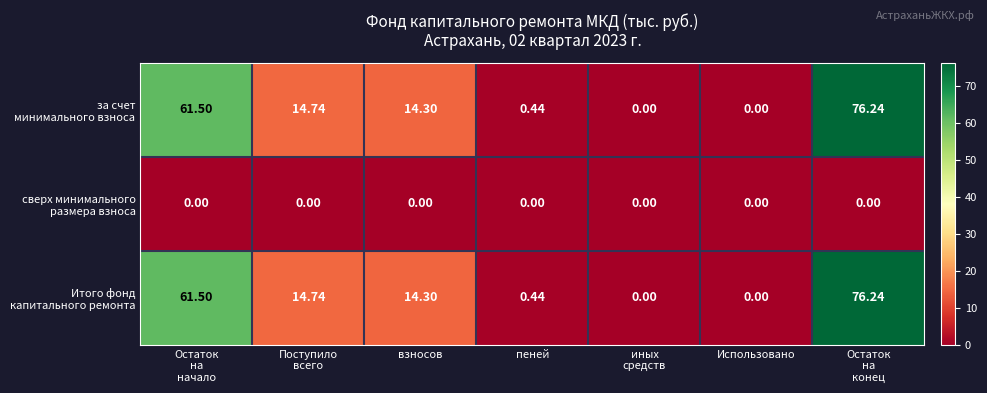

How many series are shown in this chart?

3